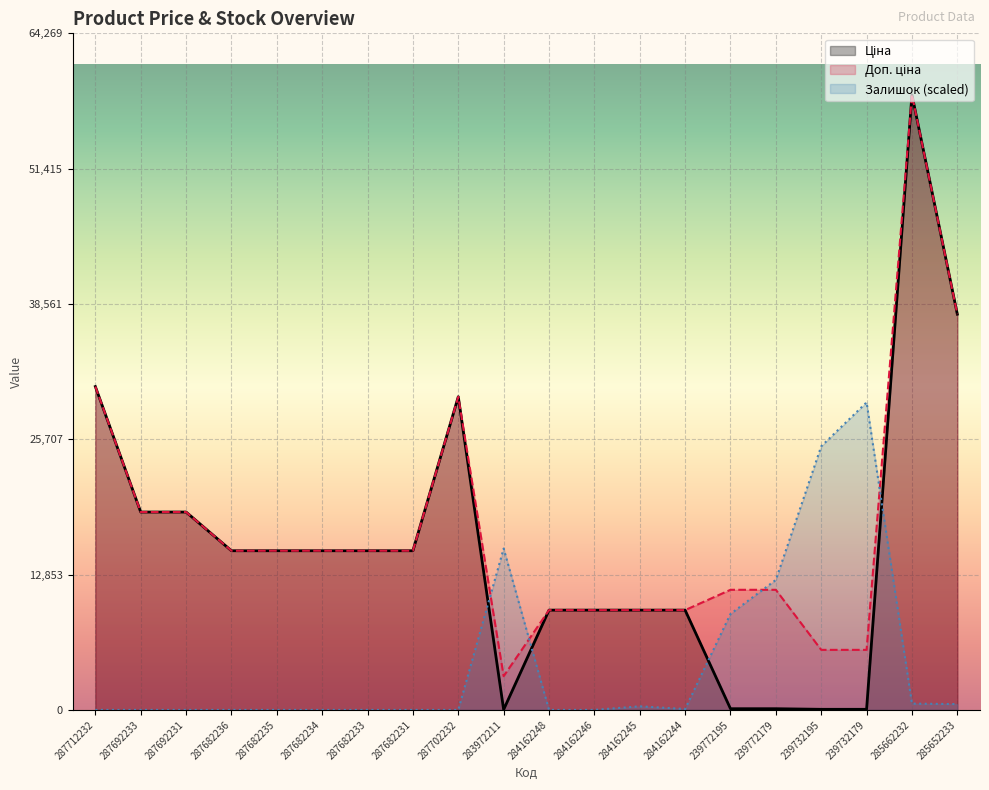

Between which two adjacent categories do Доп. ціна and Залишок first intersect?

287702232 and 283972211